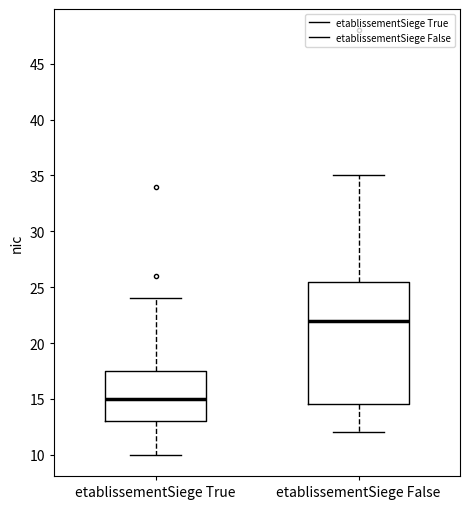

Where does the median line of the box for etablissementSiege True sit on the y-axis? The values are not printed on the chart, so give them approximately, as read against the axis.

15.0